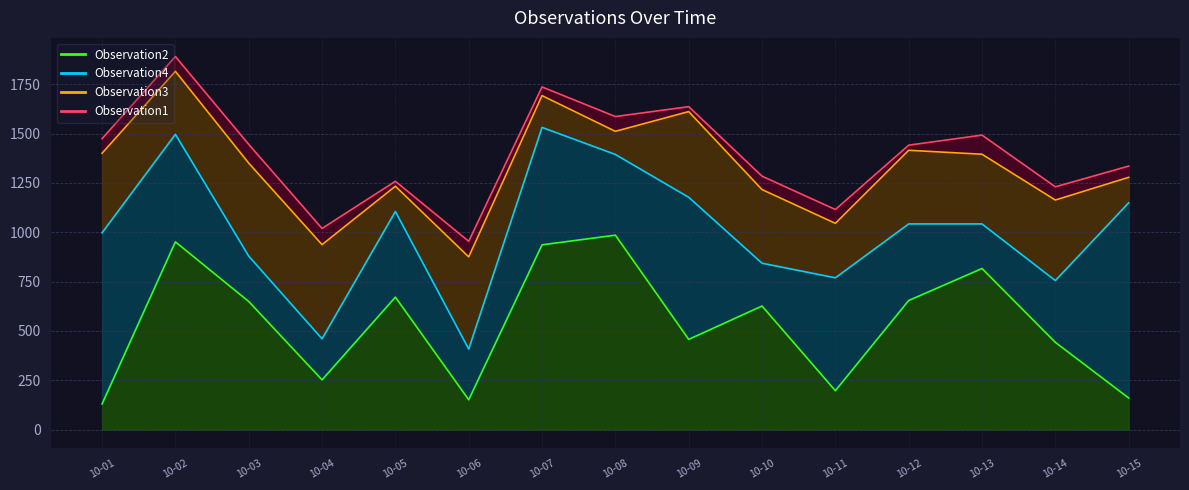

How many times do Observation3 and Observation2 cross each other?

7